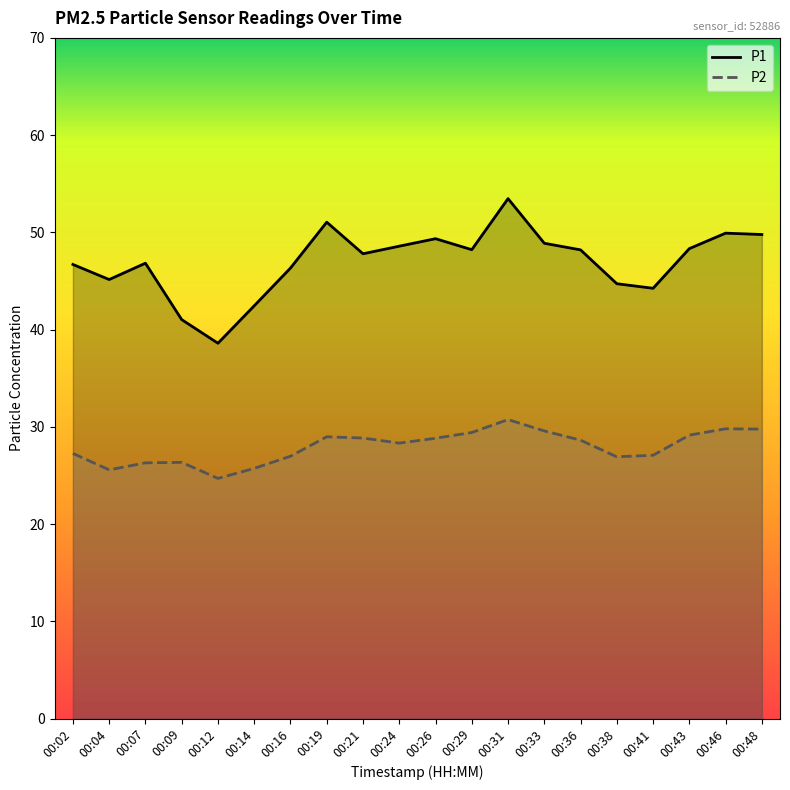

True or false: P2 has a value of 27.1 at 00:41.

True